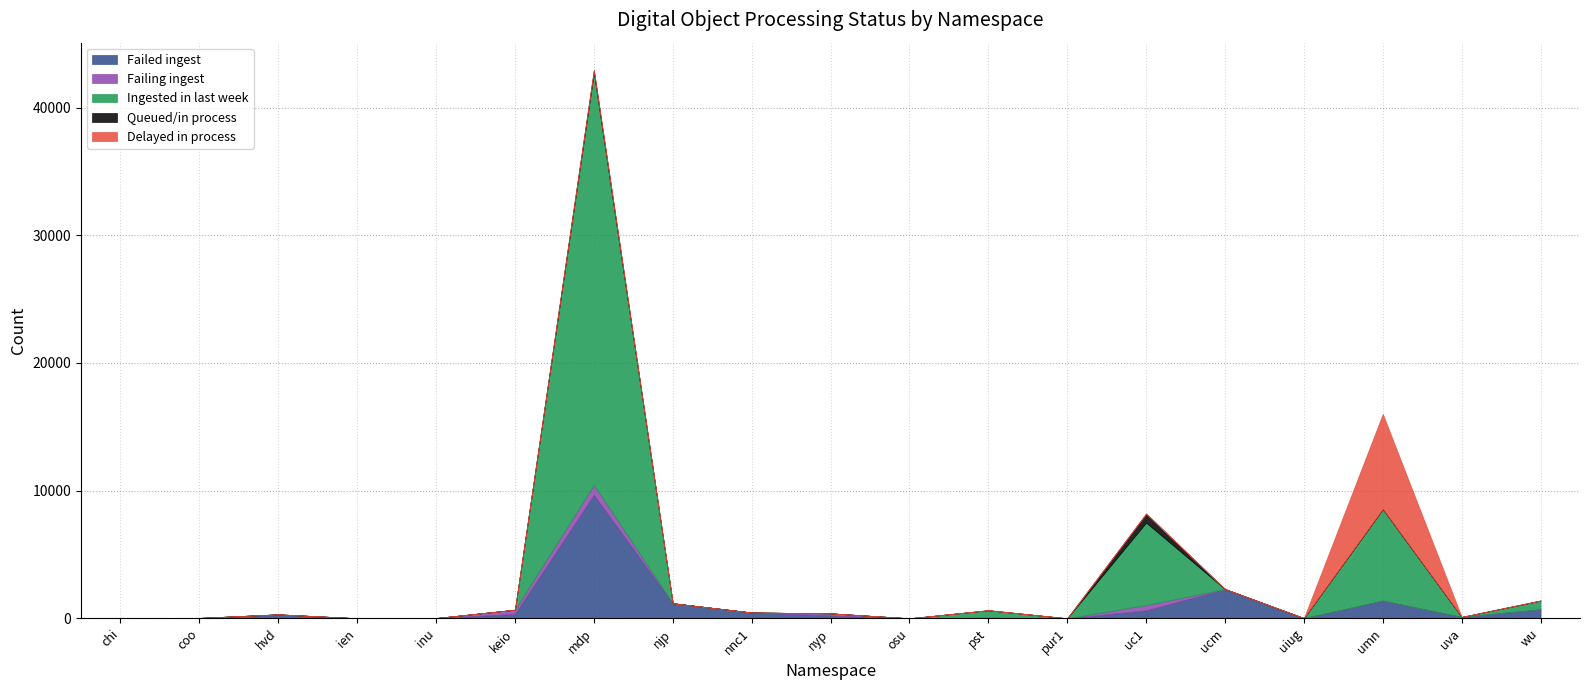

What is the sum of all Queued/in process values?

926